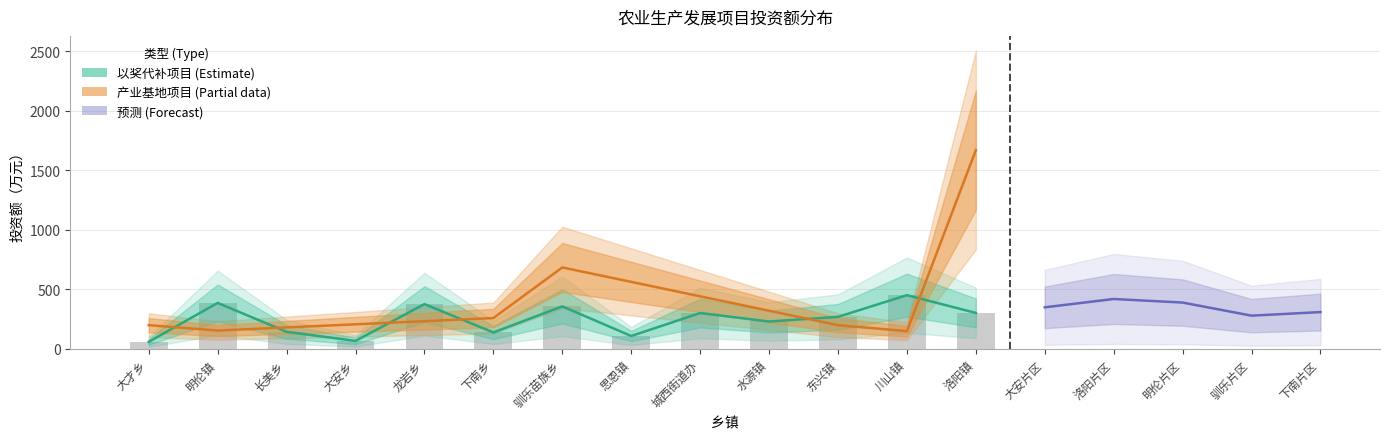

What is the sum of all values?

3200